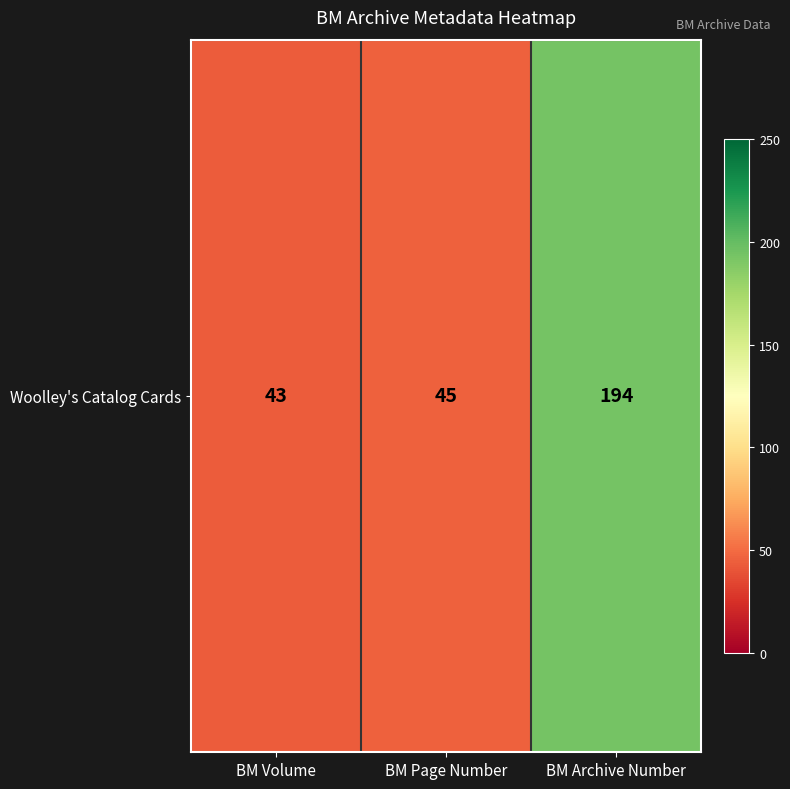

How many values exceed 45?

1